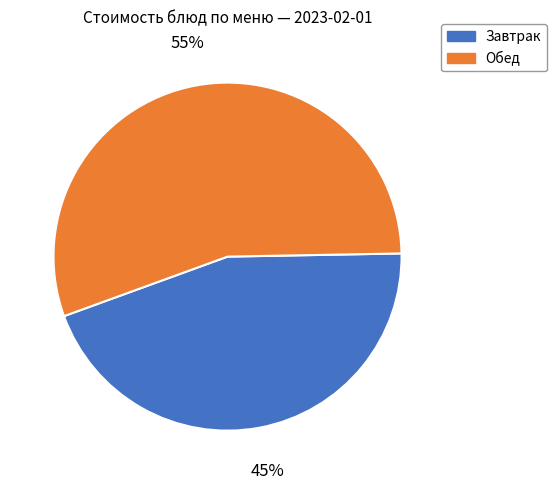

What is the largest slice in the pie chart?

Обед